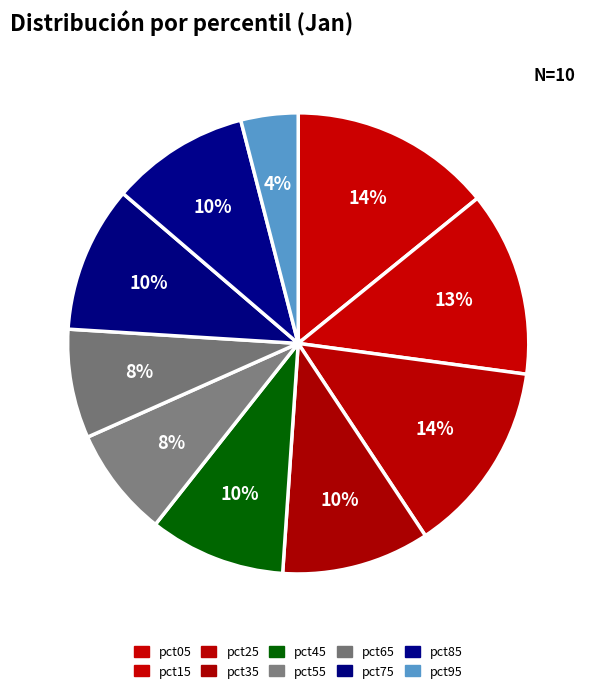

To the nearest percent, what percentage of the pie is pct45?

10%